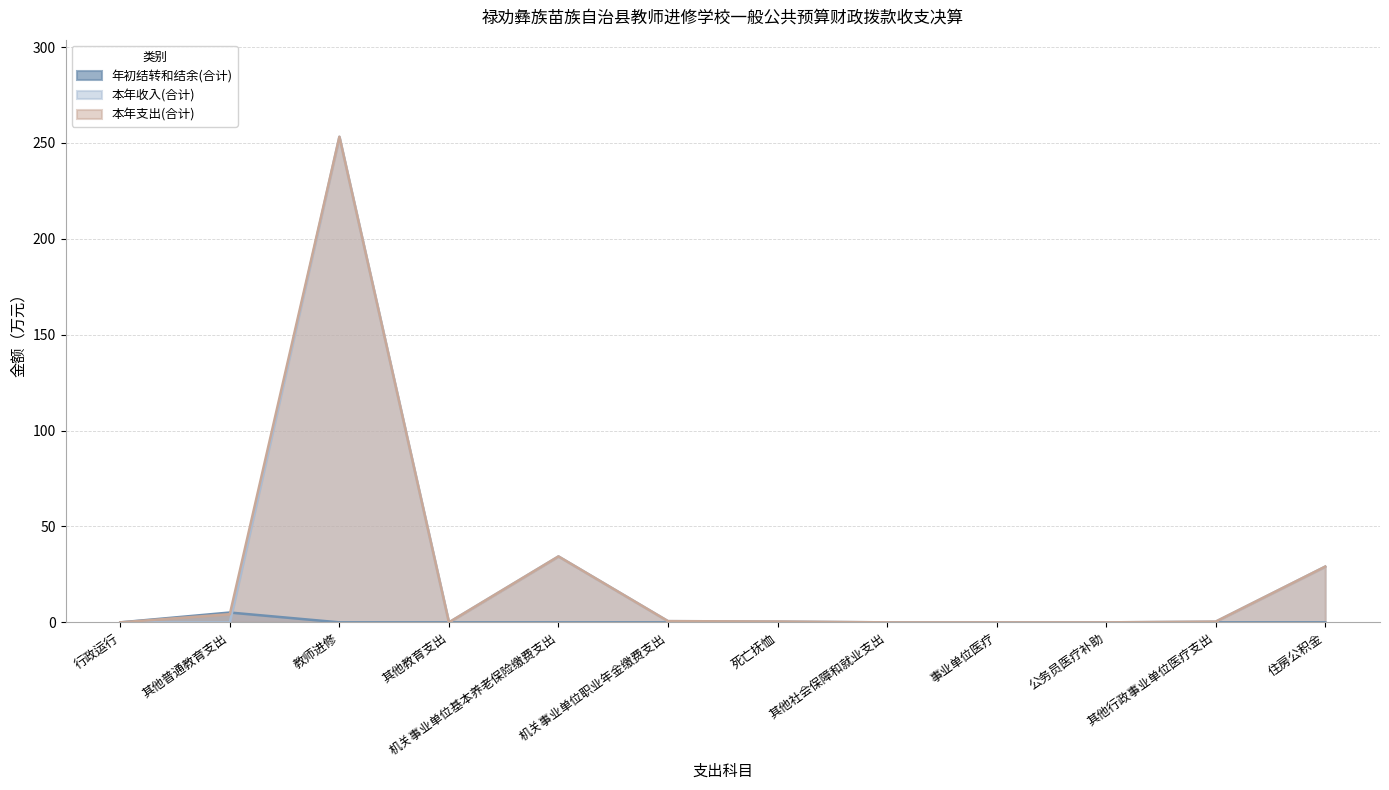

Between 教师进修 and 事业单位医疗, which series saw the biggest shift?

本年收入(合计)